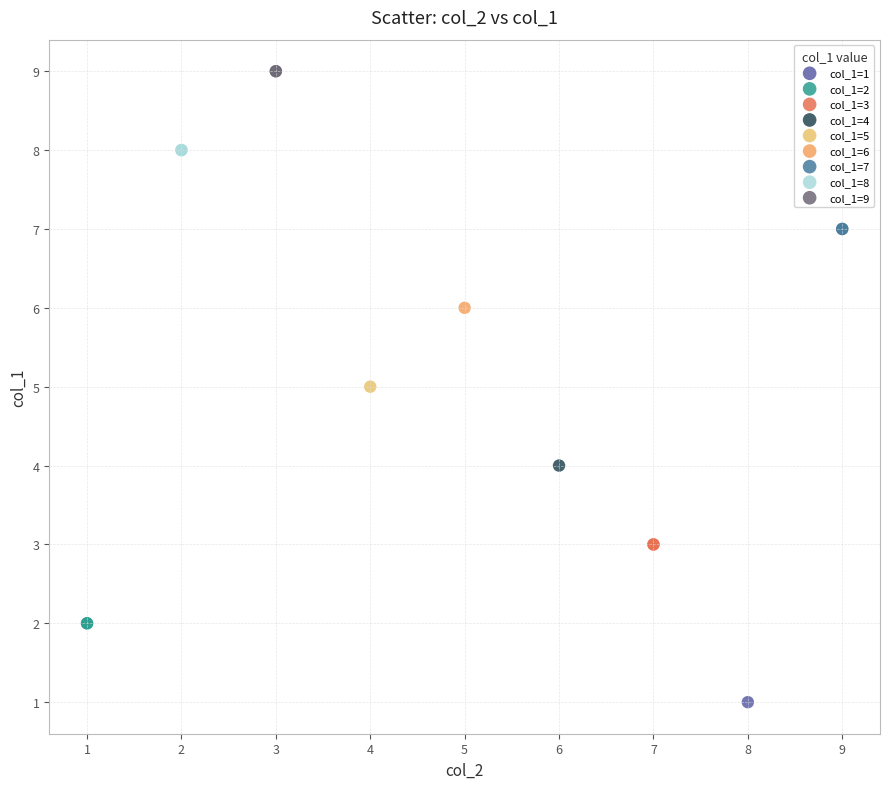

What are all the series names shown in the legend?

col_1=1, col_1=2, col_1=3, col_1=4, col_1=5, col_1=6, col_1=7, col_1=8, col_1=9